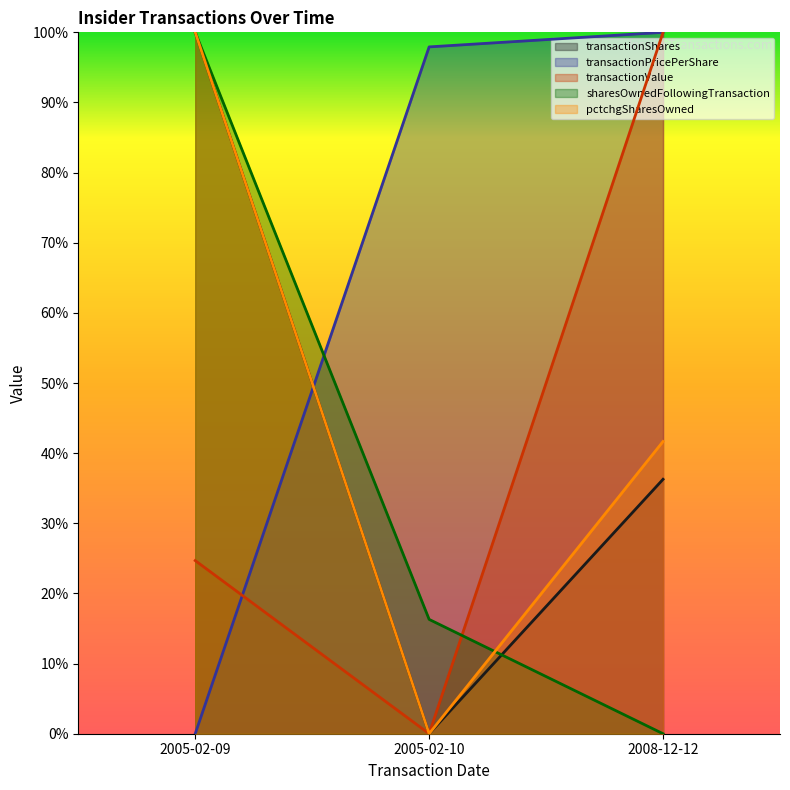

What is the sum of all transactionPricePerShare values?

2.0